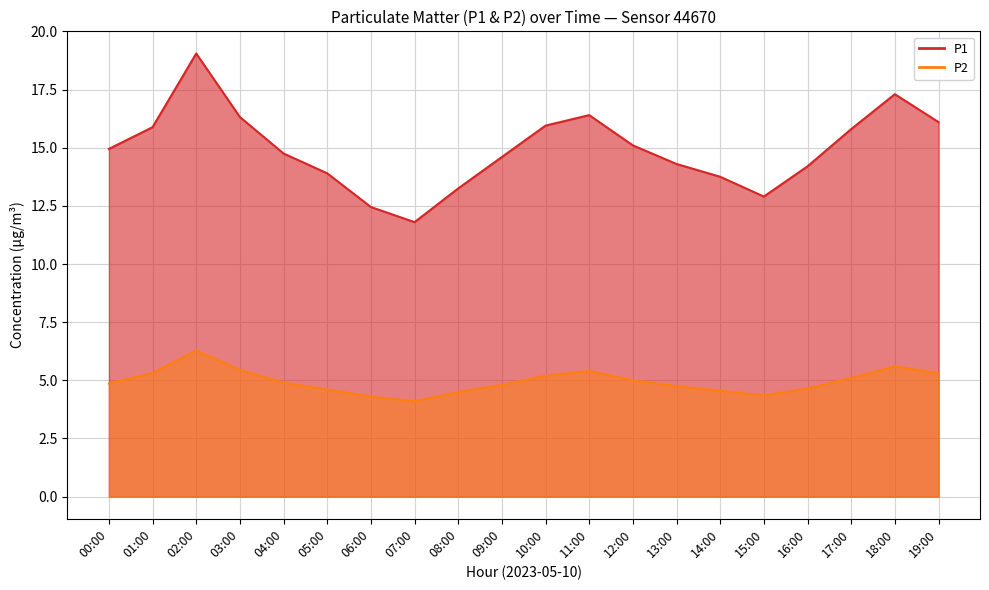

Reading left to right, list all the values displayed in this chart.

P1: 00:00=14.9	01:00=15.9	02:00=19.1	03:00=16.3	04:00=14.8	05:00=13.9	06:00=12.4	07:00=11.8	08:00=13.2	09:00=14.6	10:00=15.9	11:00=16.4	12:00=15.1	13:00=14.3	14:00=13.8	15:00=12.9	16:00=14.2	17:00=15.8	18:00=17.3	19:00=16.1
P2: 00:00=4.9	01:00=5.3	02:00=6.3	03:00=5.5	04:00=4.9	05:00=4.6	06:00=4.3	07:00=4.1	08:00=4.5	09:00=4.8	10:00=5.2	11:00=5.4	12:00=5.0	13:00=4.8	14:00=4.5	15:00=4.3	16:00=4.7	17:00=5.1	18:00=5.6	19:00=5.3